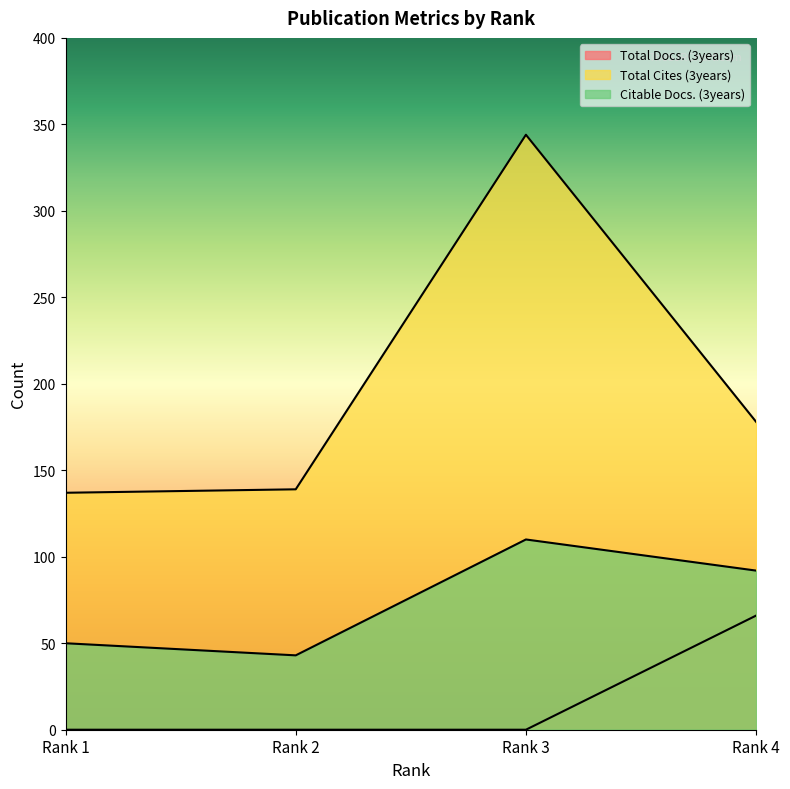

Between Rank 2 and Rank 3, which series saw the biggest shift?

Total Cites (3years)